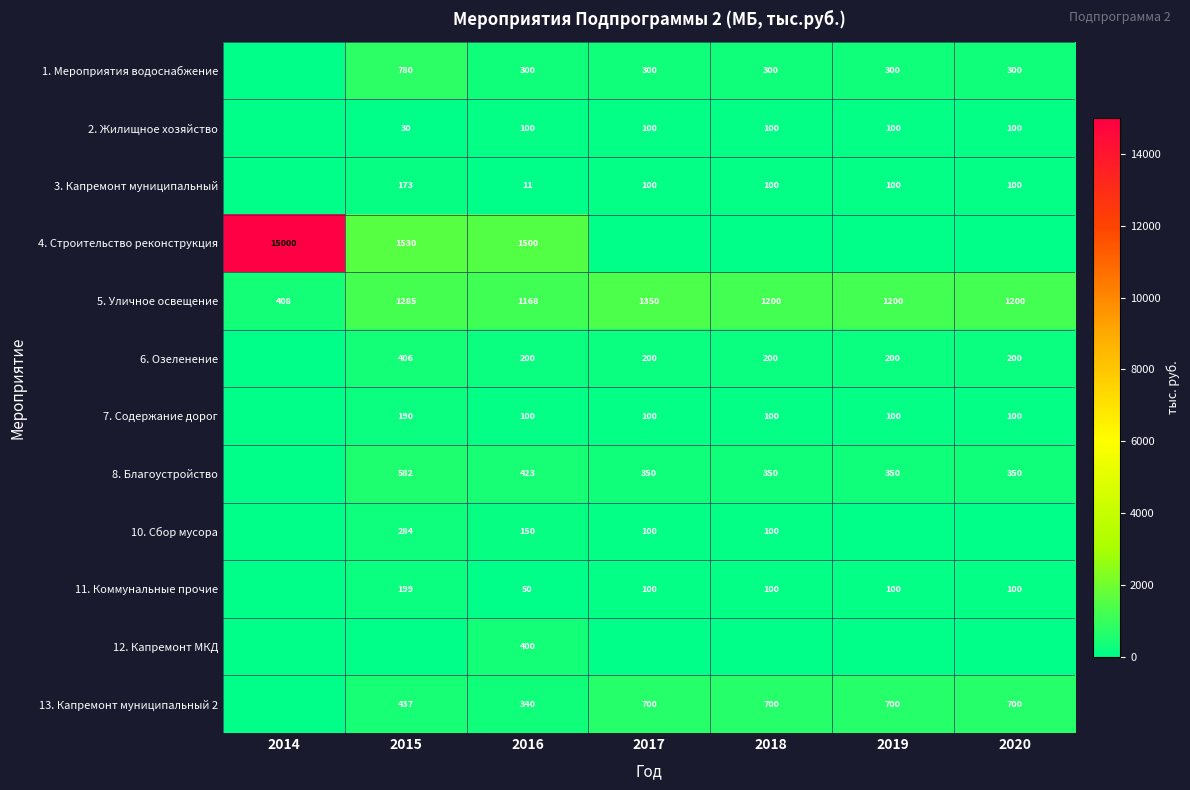

What is the total value across all series at 2016?

4742